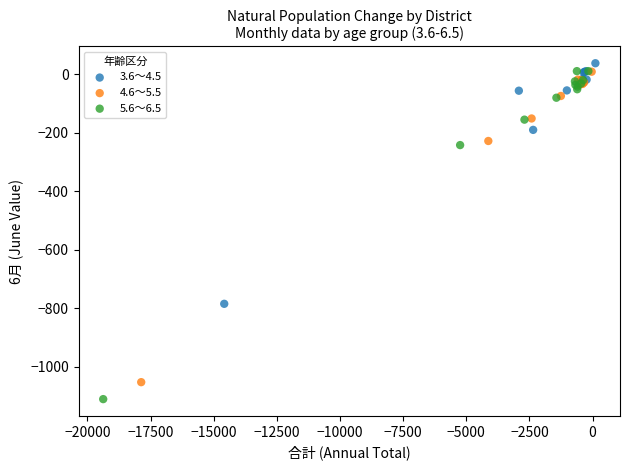

Which series contains the lowest Y value?

5.6～6.5